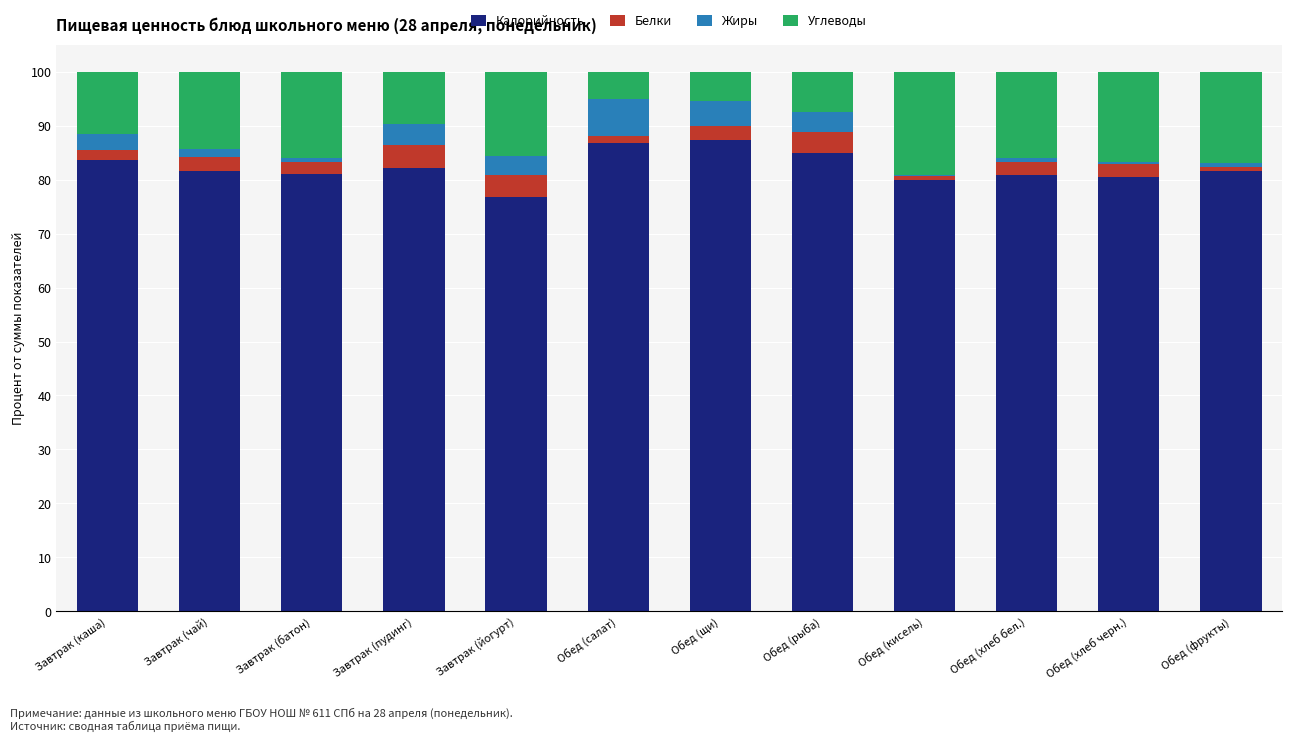

What is the total value across all series at Обед (рыба)?

100.0